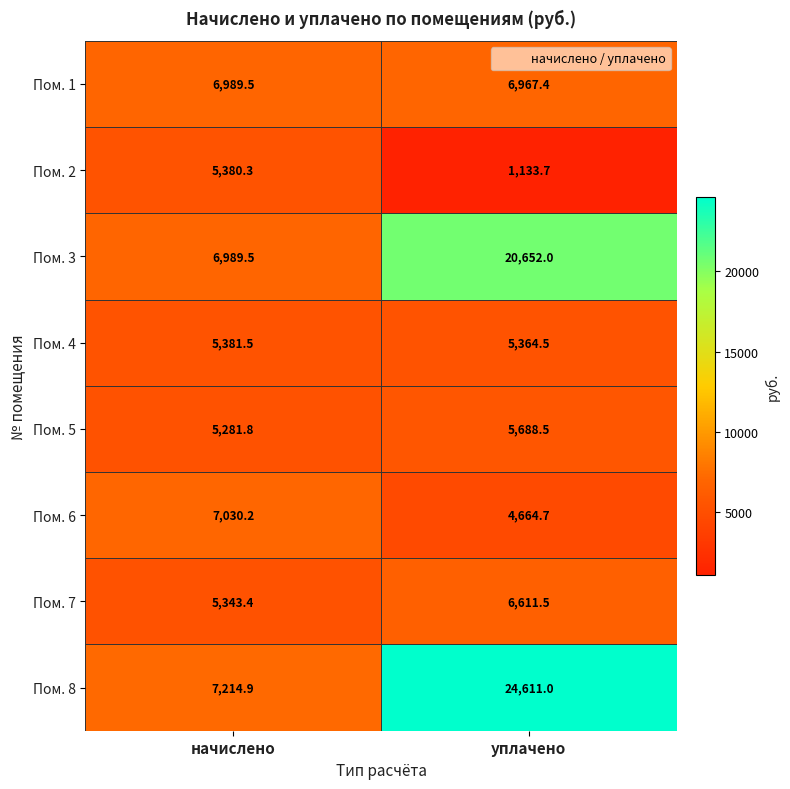

What is the approximate value of Пом. 1 at уплачено?

6967.4